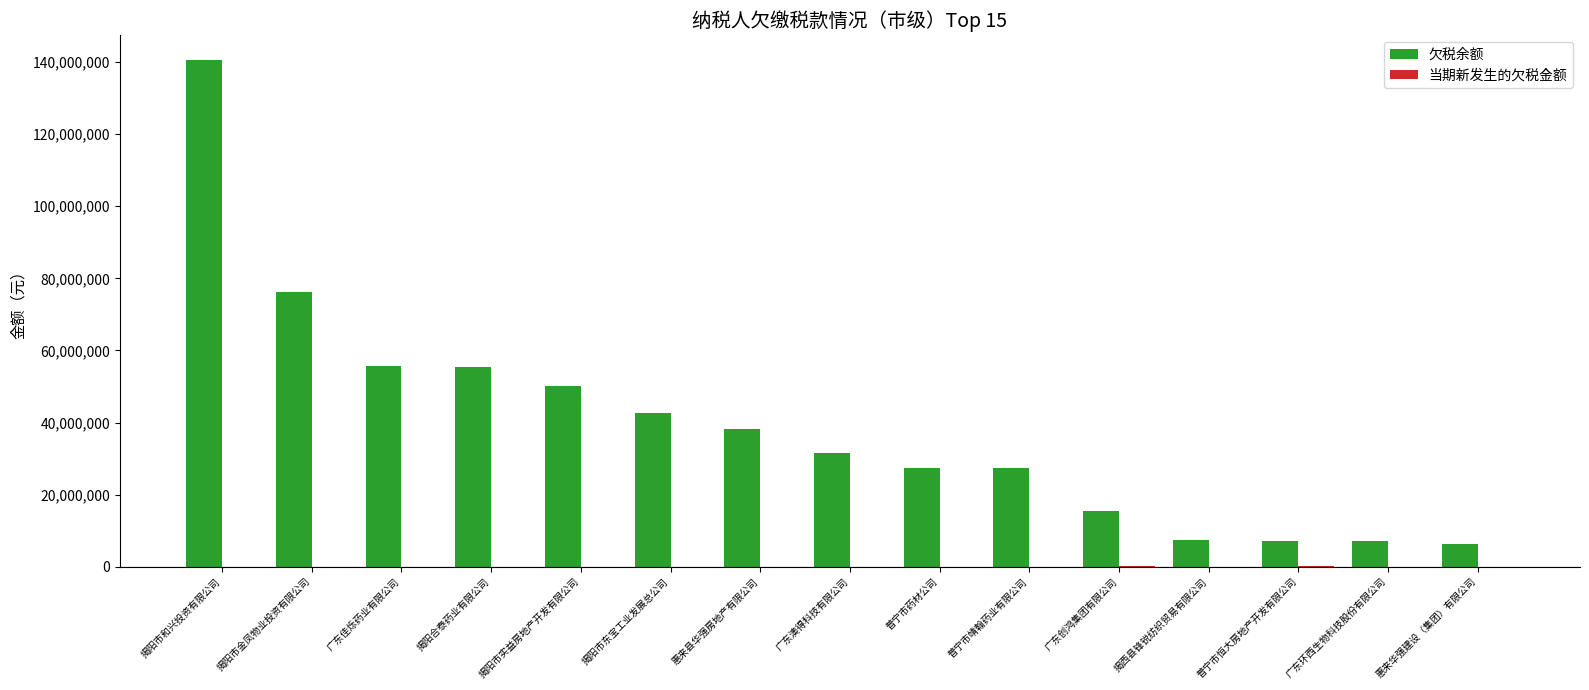

The 欠税余额 series shows 227158390.8 at 揭阳市和兴投资有限公司. True or false?

False